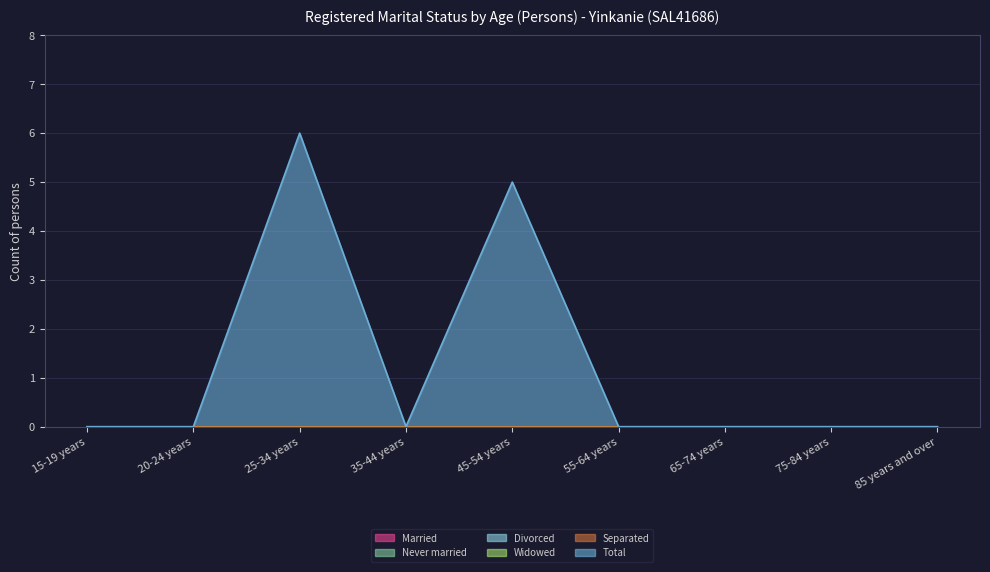

Between 35-44 years and 25-34 years, which is larger?

35-44 years